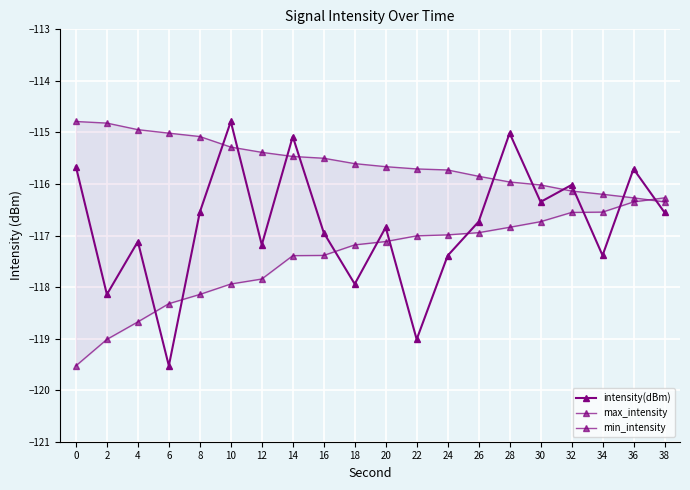

What are all the series names shown in the legend?

intensity(dBm), max_intensity, min_intensity